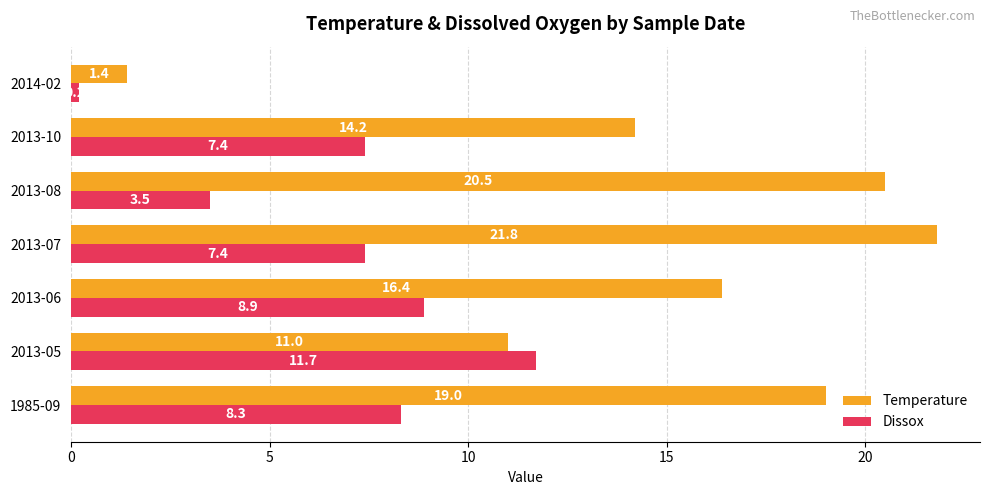

How many values in the Temperature series exceed 16?

4